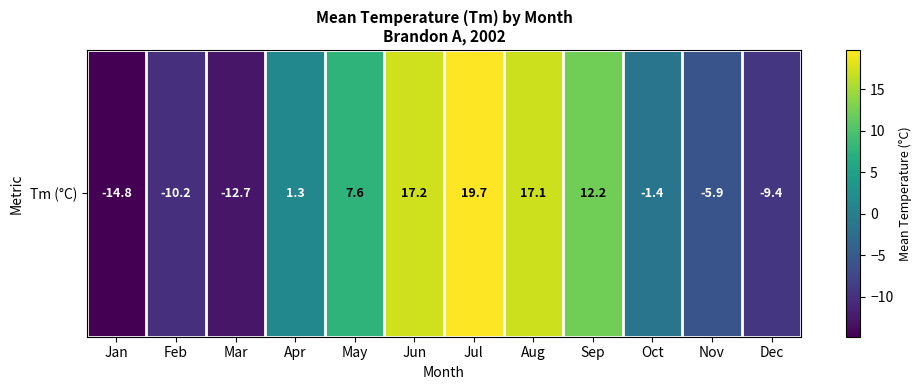

List the labels in order of value, largest first.

Jul, Jun, Aug, Sep, May, Apr, Oct, Nov, Dec, Feb, Mar, Jan